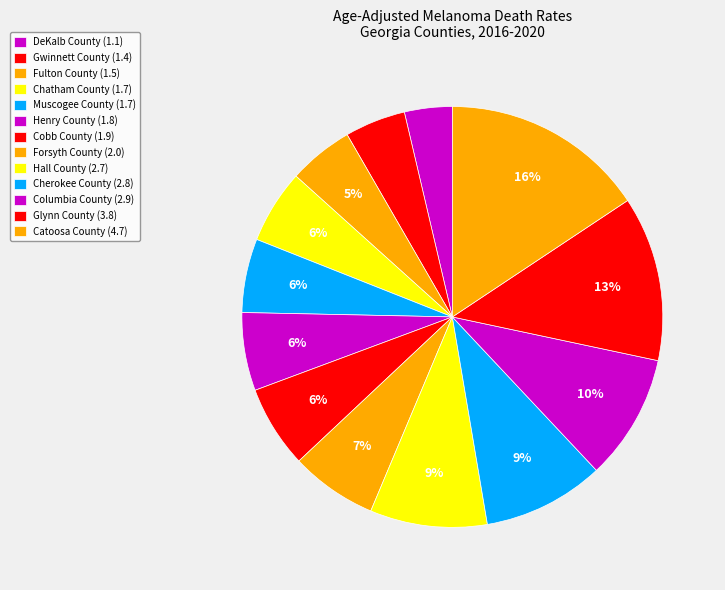

Count the number of slices in the pie.

13